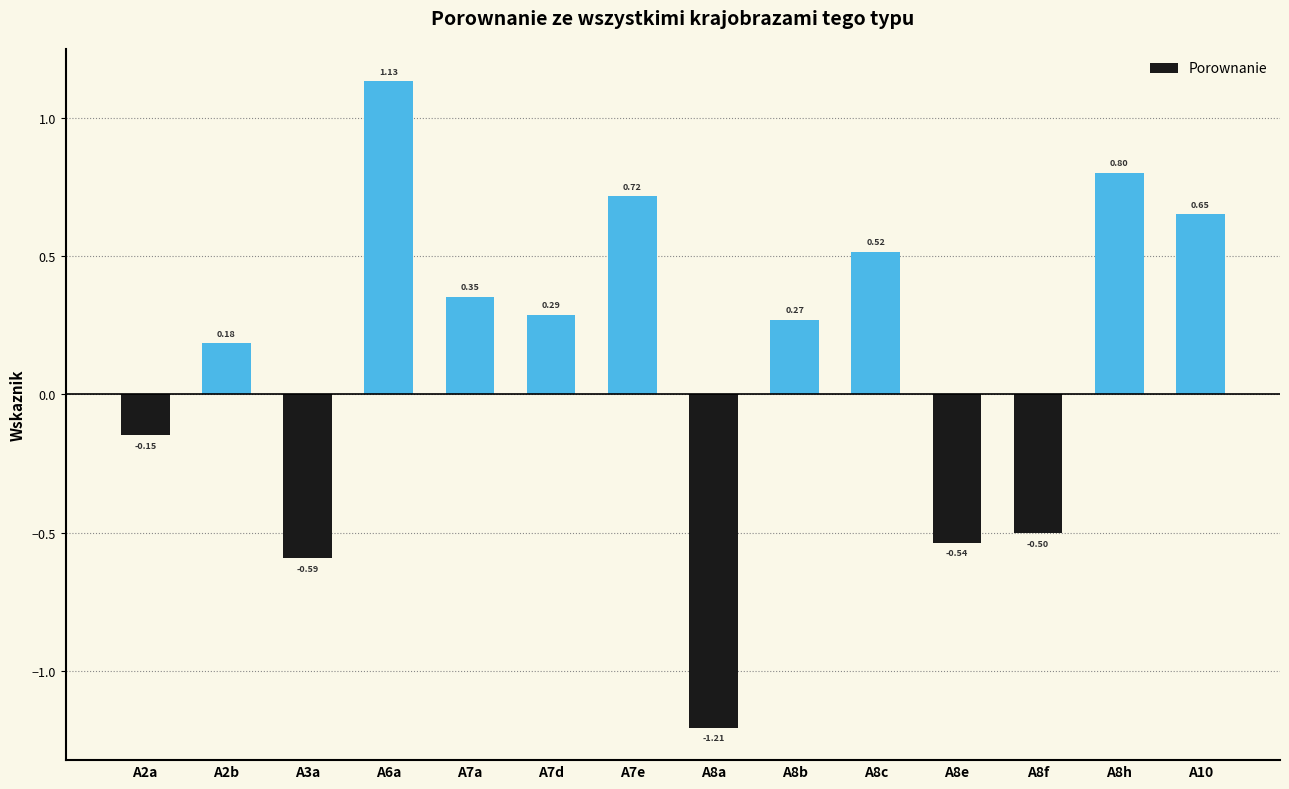

Between A7a and A8c, which is larger?

A8c